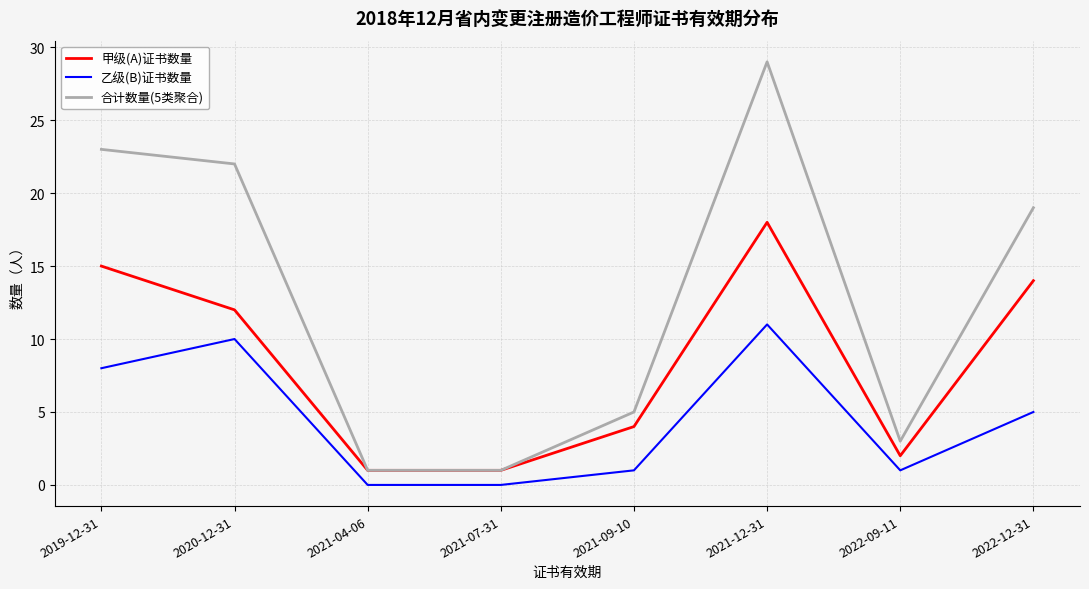

Which series changed the most between 2021-07-31 and 2021-09-10?

合计数量(5类聚合)